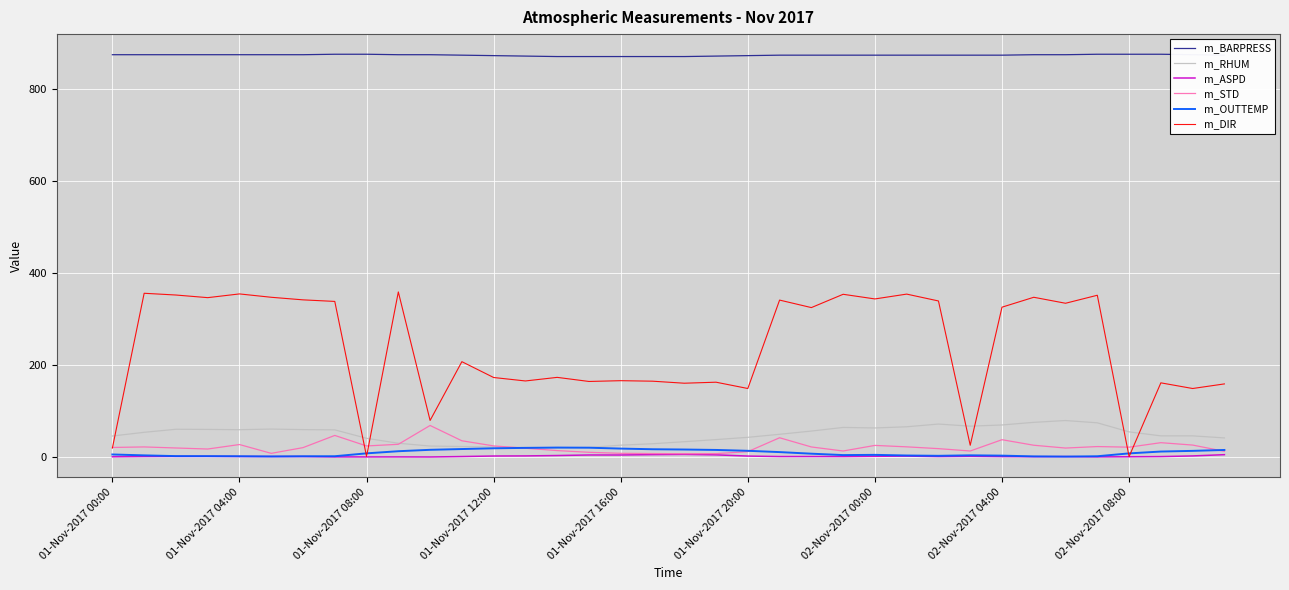

True or false: m_ASPD and m_BARPRESS intersect in this chart.

False